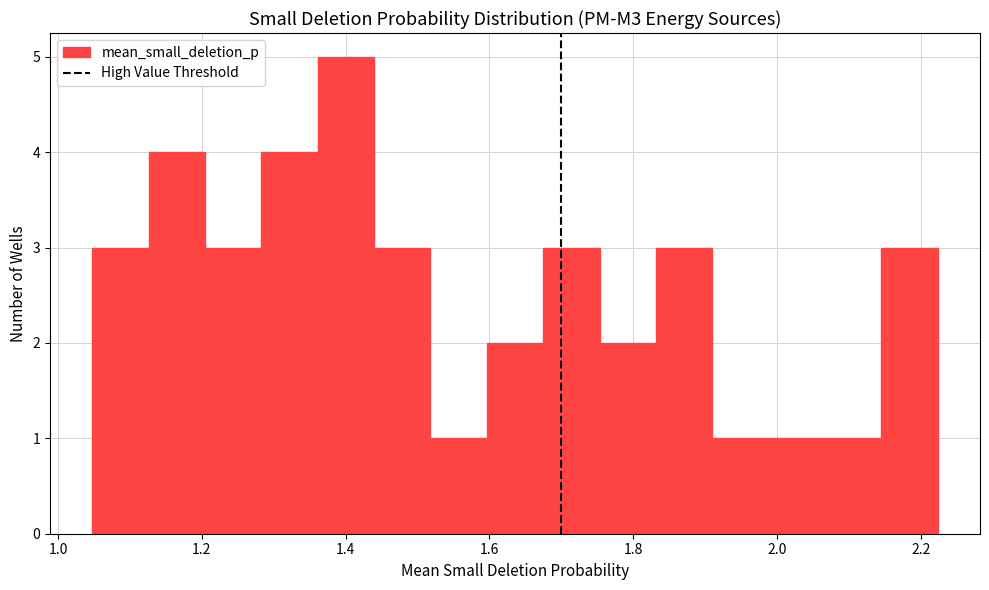

Around what value on the x-axis is the tallest bar? Give the approximate position of its centre, as read against the axis.

1.40